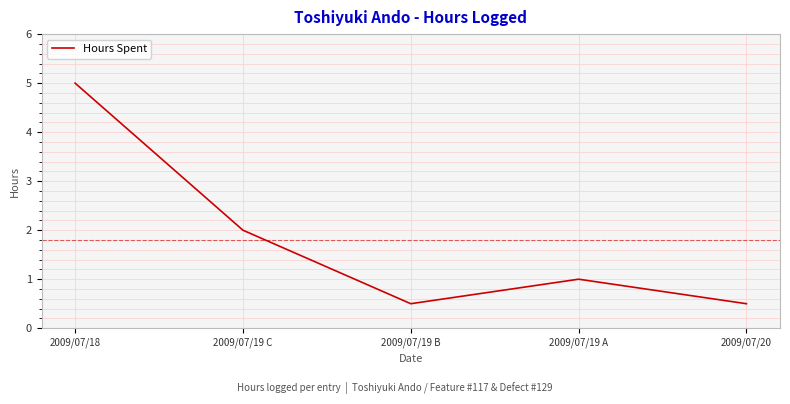

True or false: the data has more than 1 interior local peaks.

False